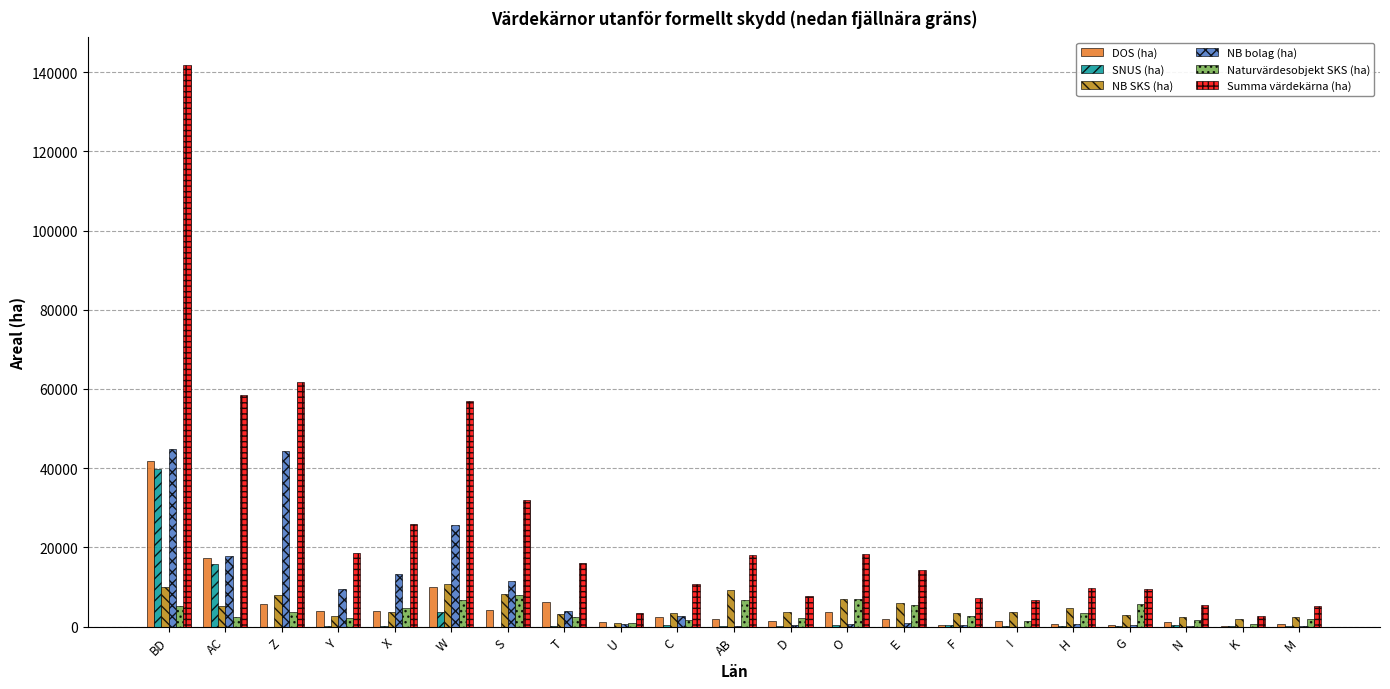

How many groups of bars are there?

21